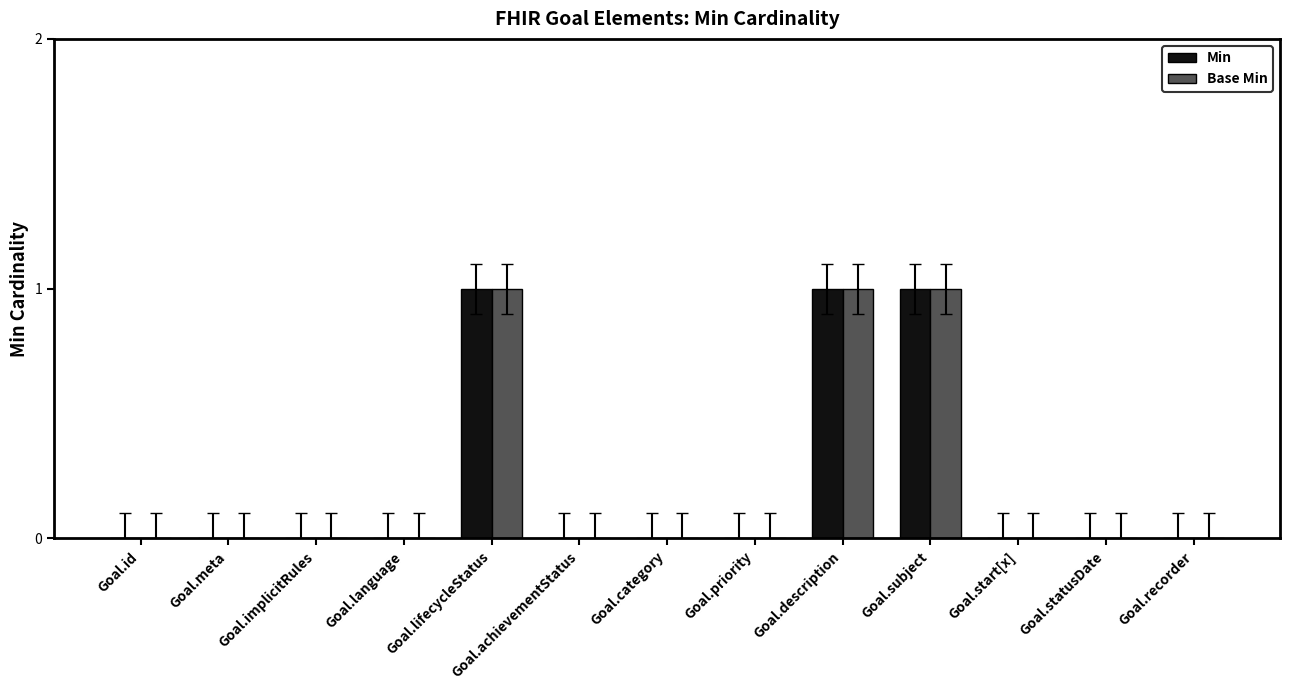

Is the value of Min at Goal.lifecycleStatus greater than the value of Base Min at Goal.implicitRules?

Yes